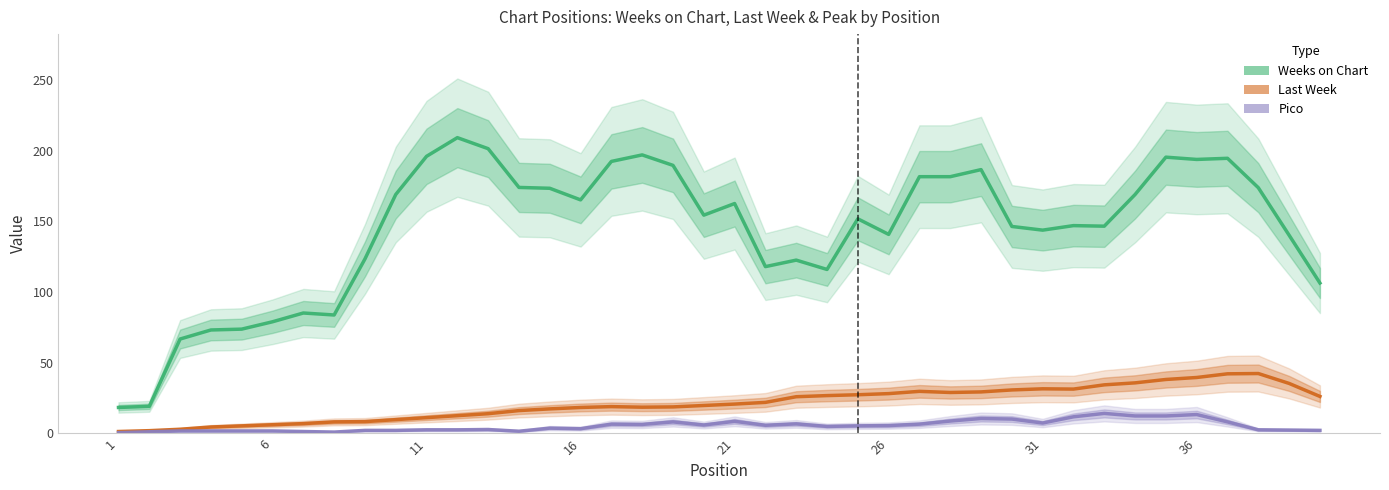

What is the difference between the second highest and minimum values in the Pico series?

12.8